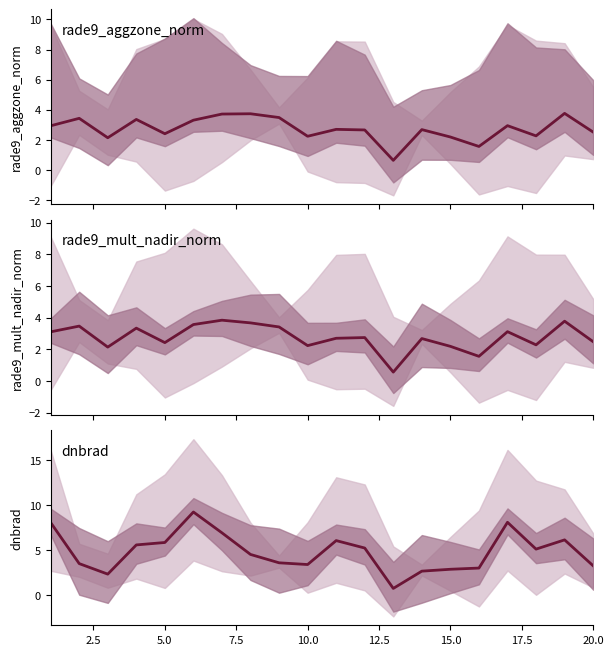

True or false: rade9_mult_nadir_norm and dnbrad cross at least once.

True